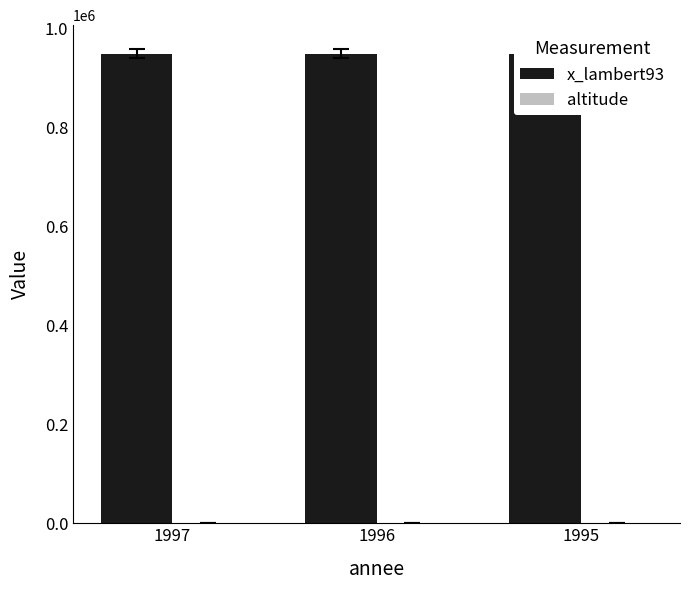

Which category has the highest value across all series?

1997